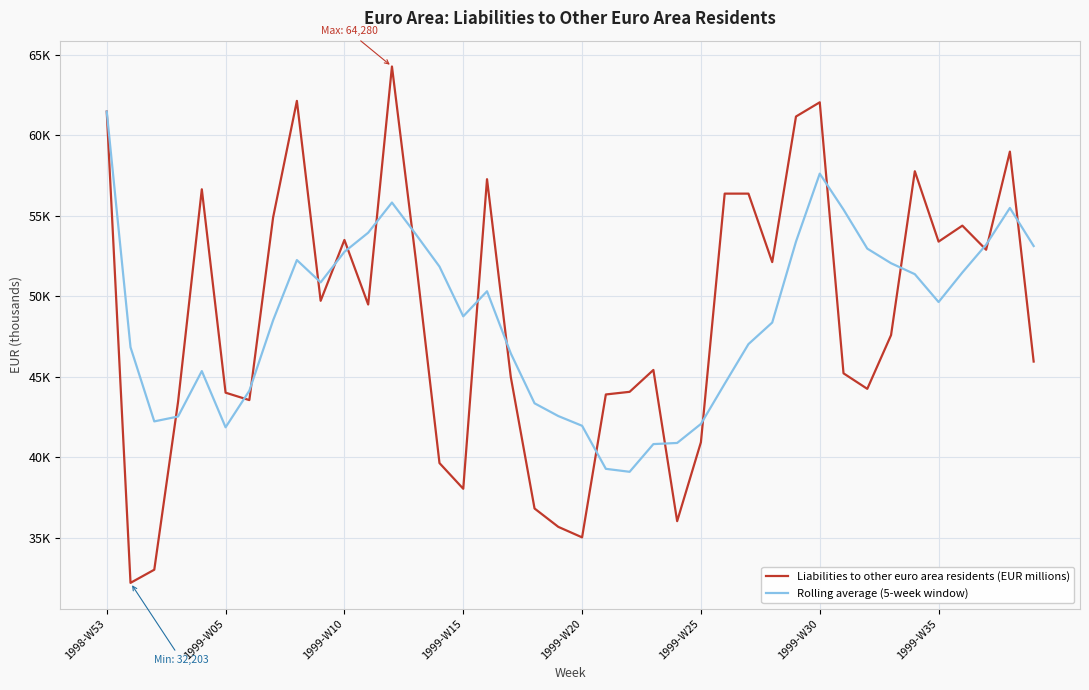

What are all the series names shown in the legend?

Liabilities to other euro area residents (EUR millions), Rolling average (5-week window)